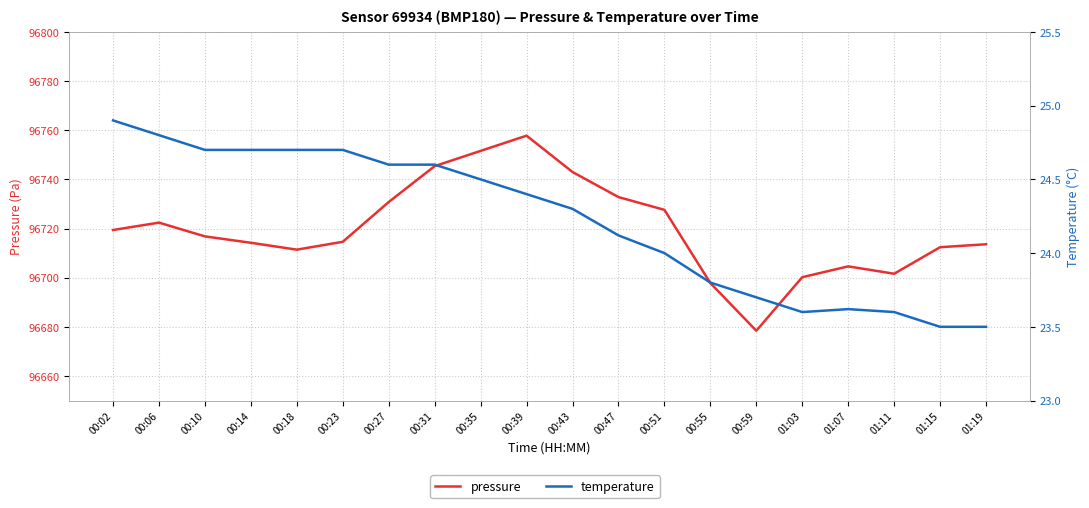

In pressure, how many points are higher than both neighbors (excluding endpoints)?

3